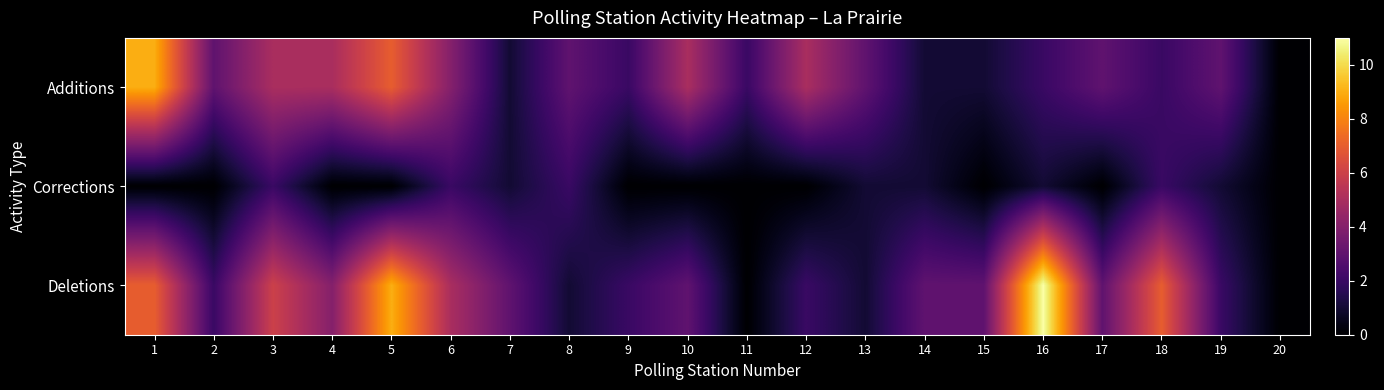

Which series has the largest total across all categories?

Deletions